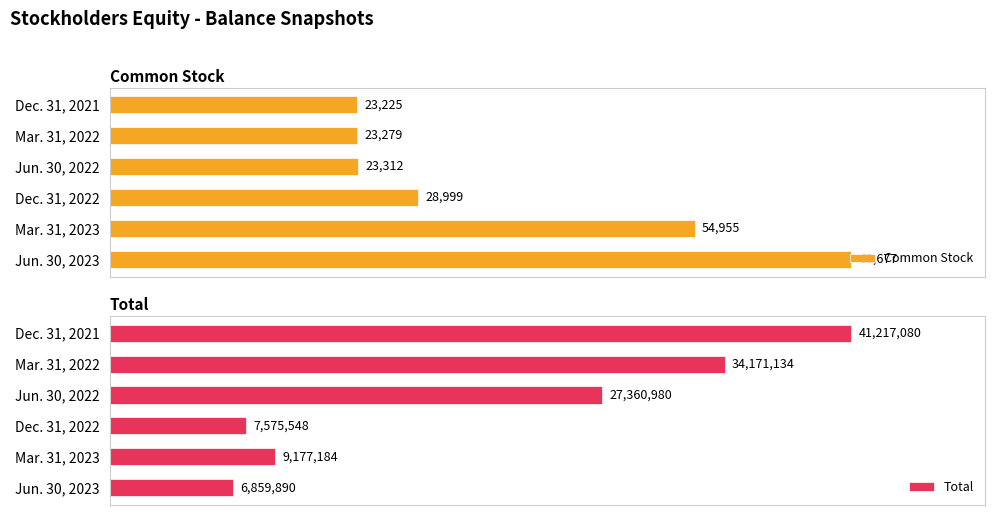

Rank the series by their maximum value, from lowest to highest.

Common Stock, Total